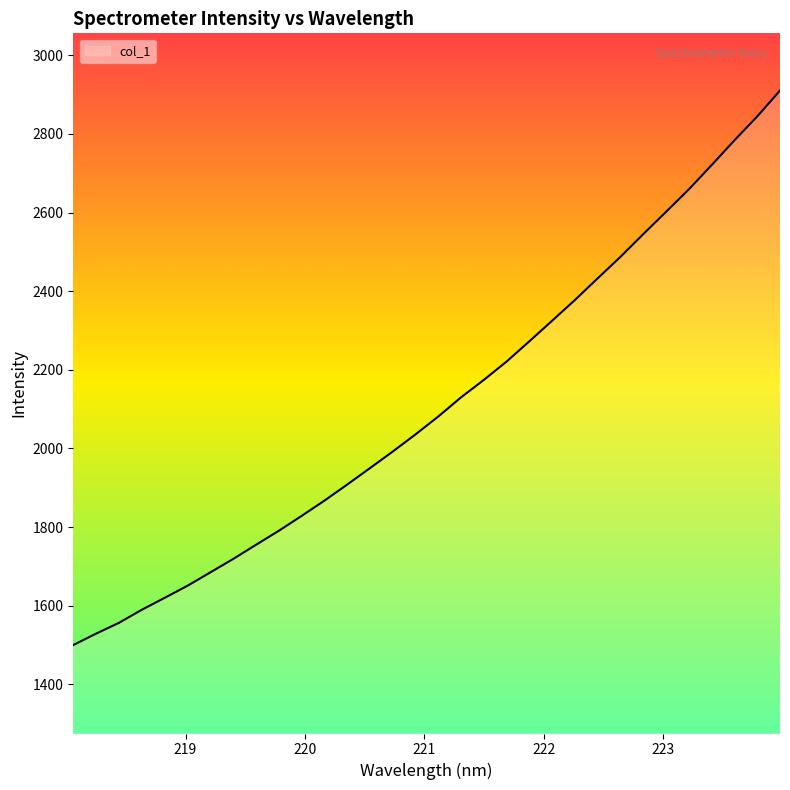

What is the difference between the maximum and minimum values?

1410.6